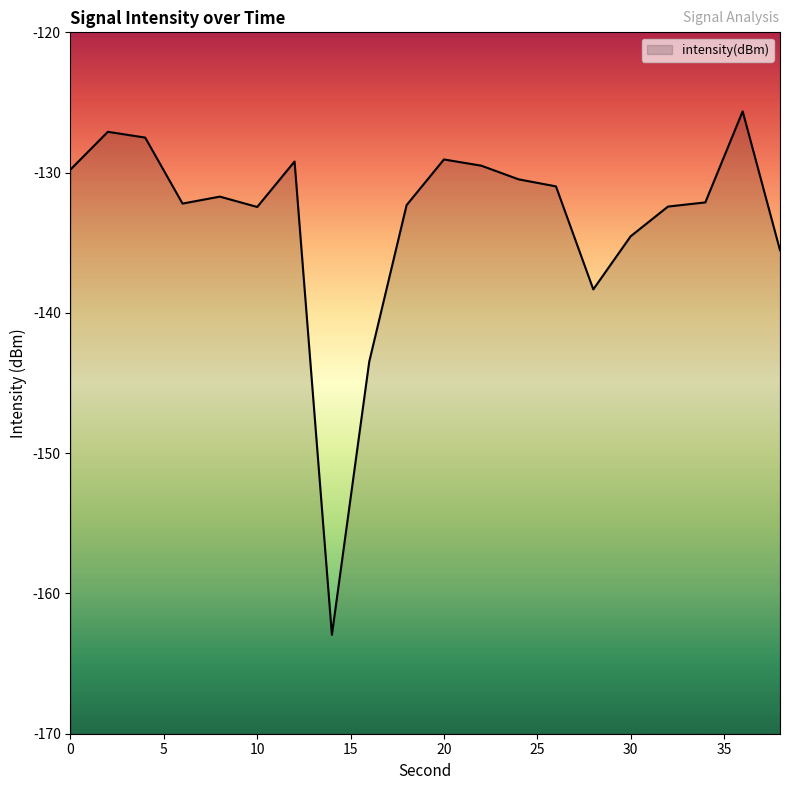

How many points are higher than both their immediate neighbors (excluding endpoints)?

5